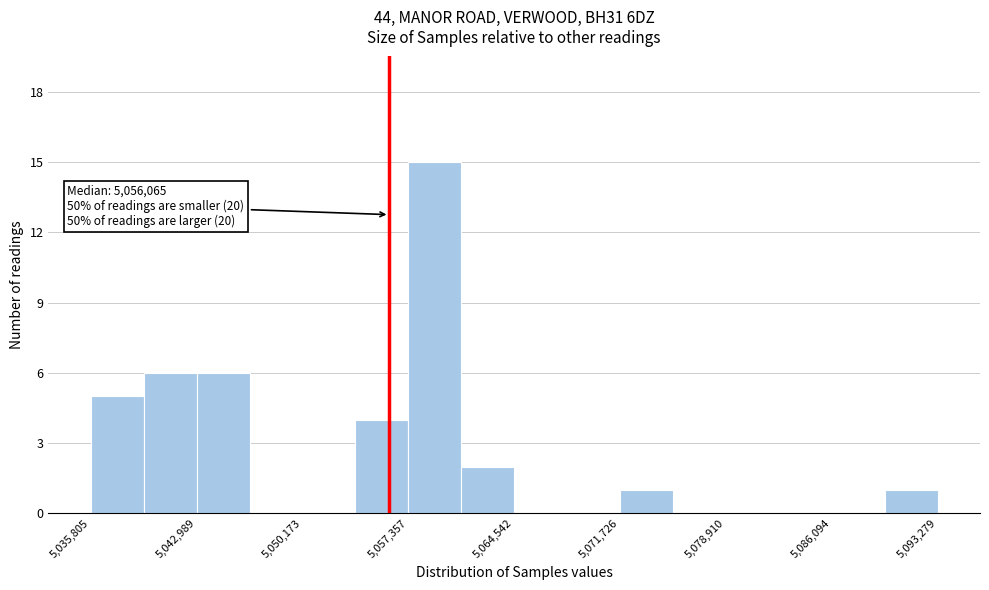

Read against the x-axis, roughly where is the centre of the tallest bar?

5059000